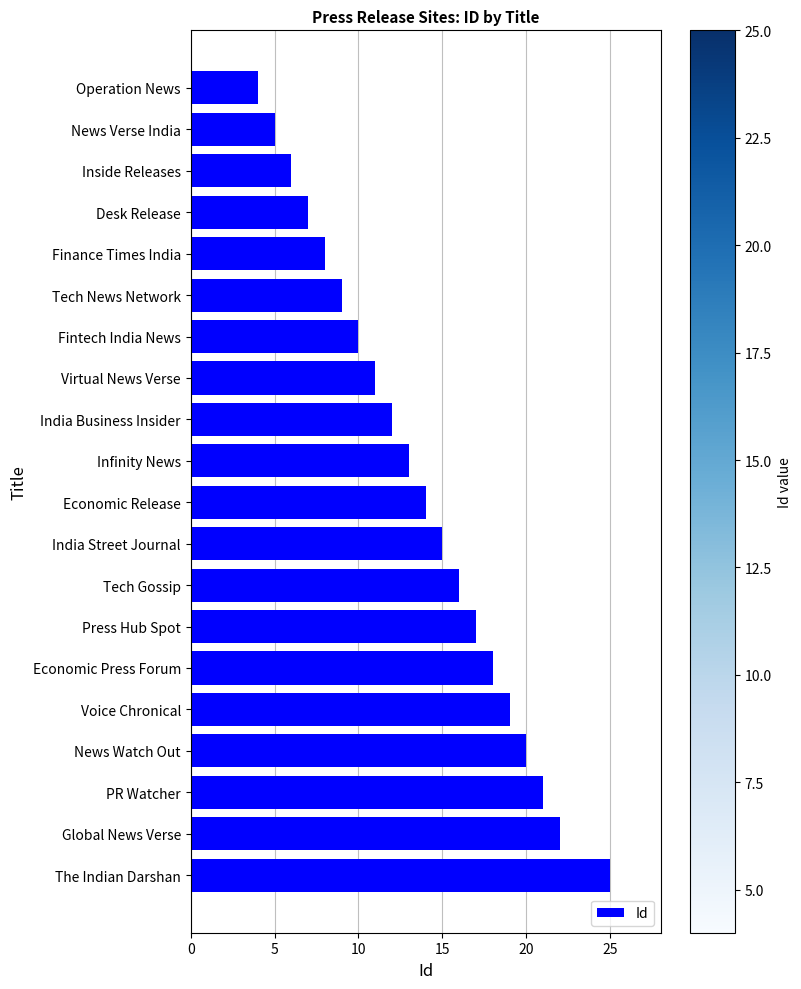

What is the sum of all values?

272